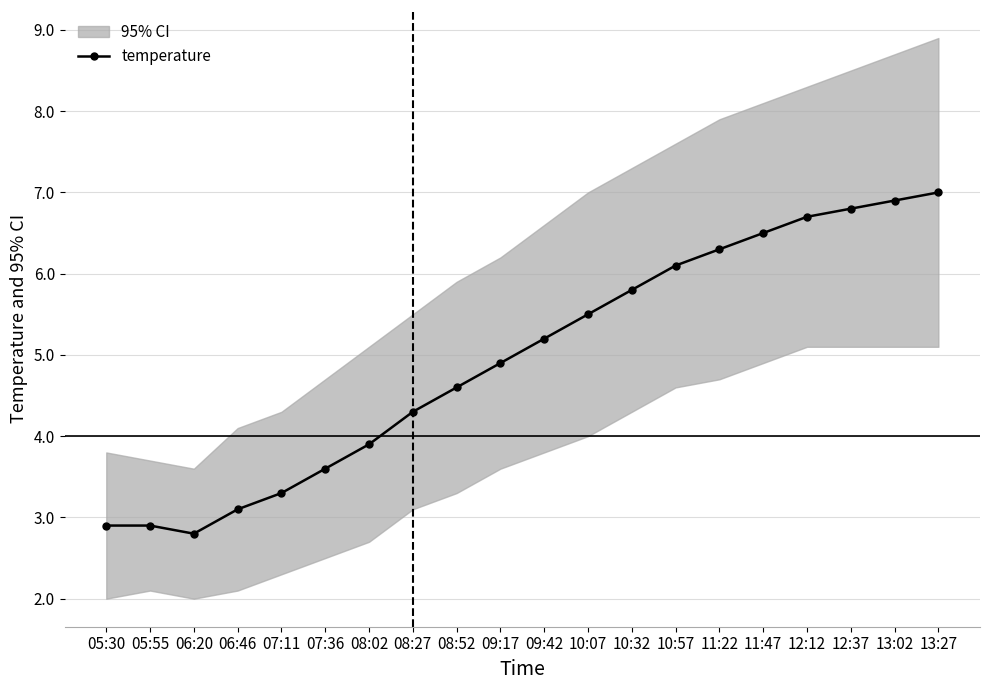

What position from the right is 12:12?

4